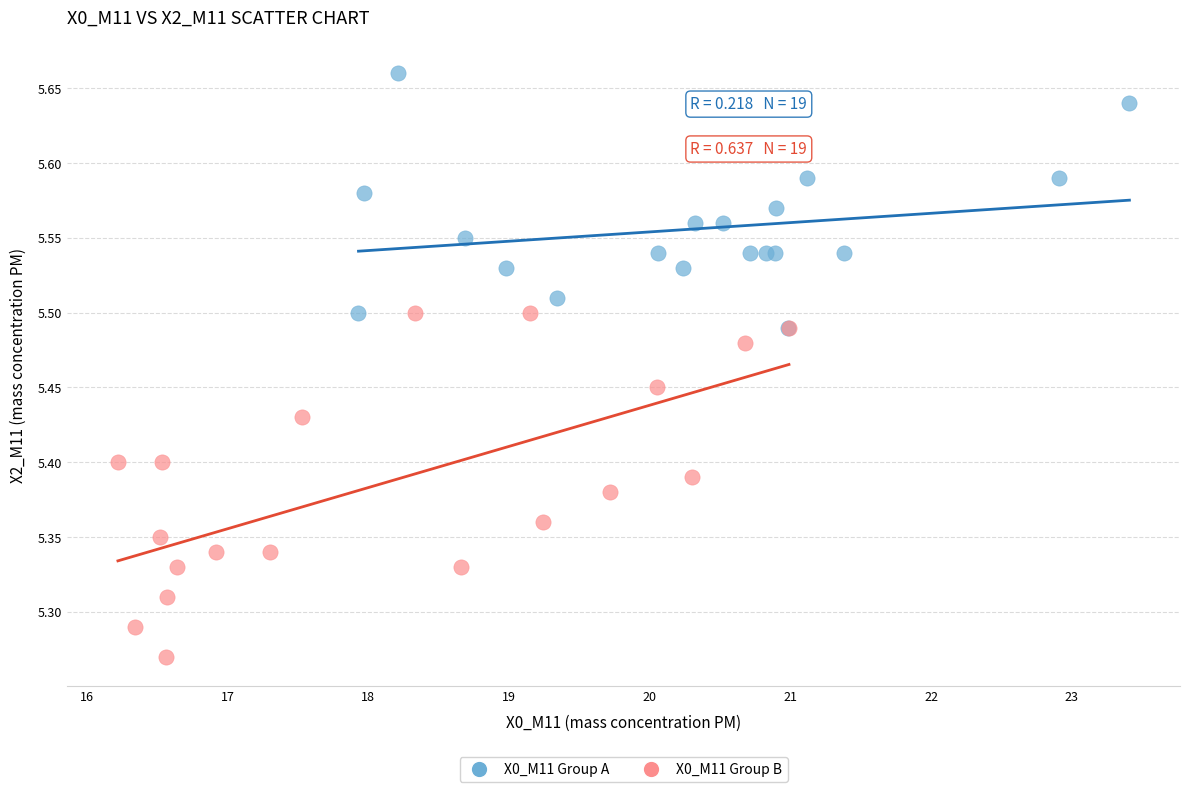

Which series contains the lowest Y value?

X0_M11 Group B